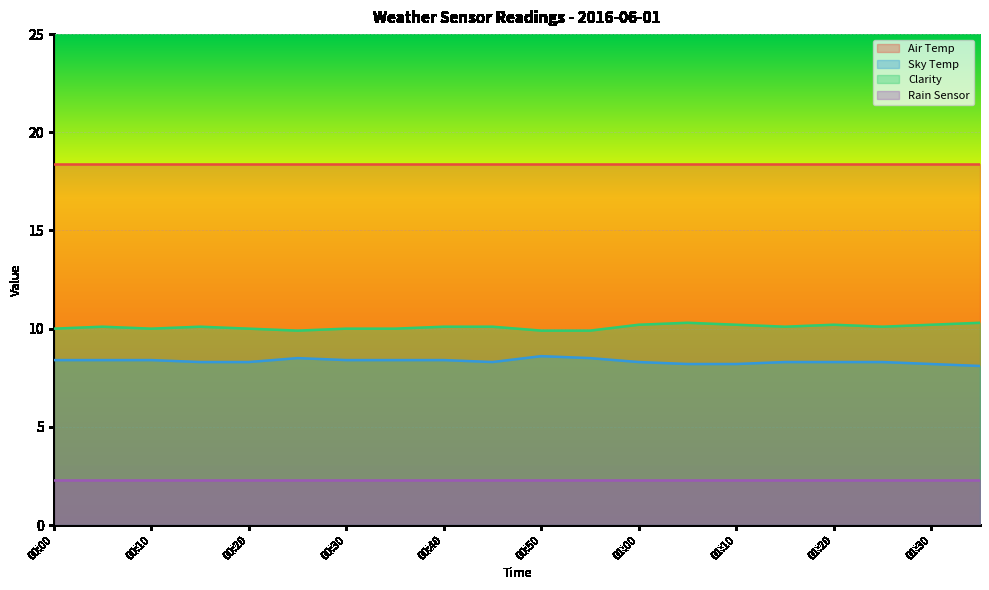

True or false: Sky Temp and Clarity intersect in this chart.

False